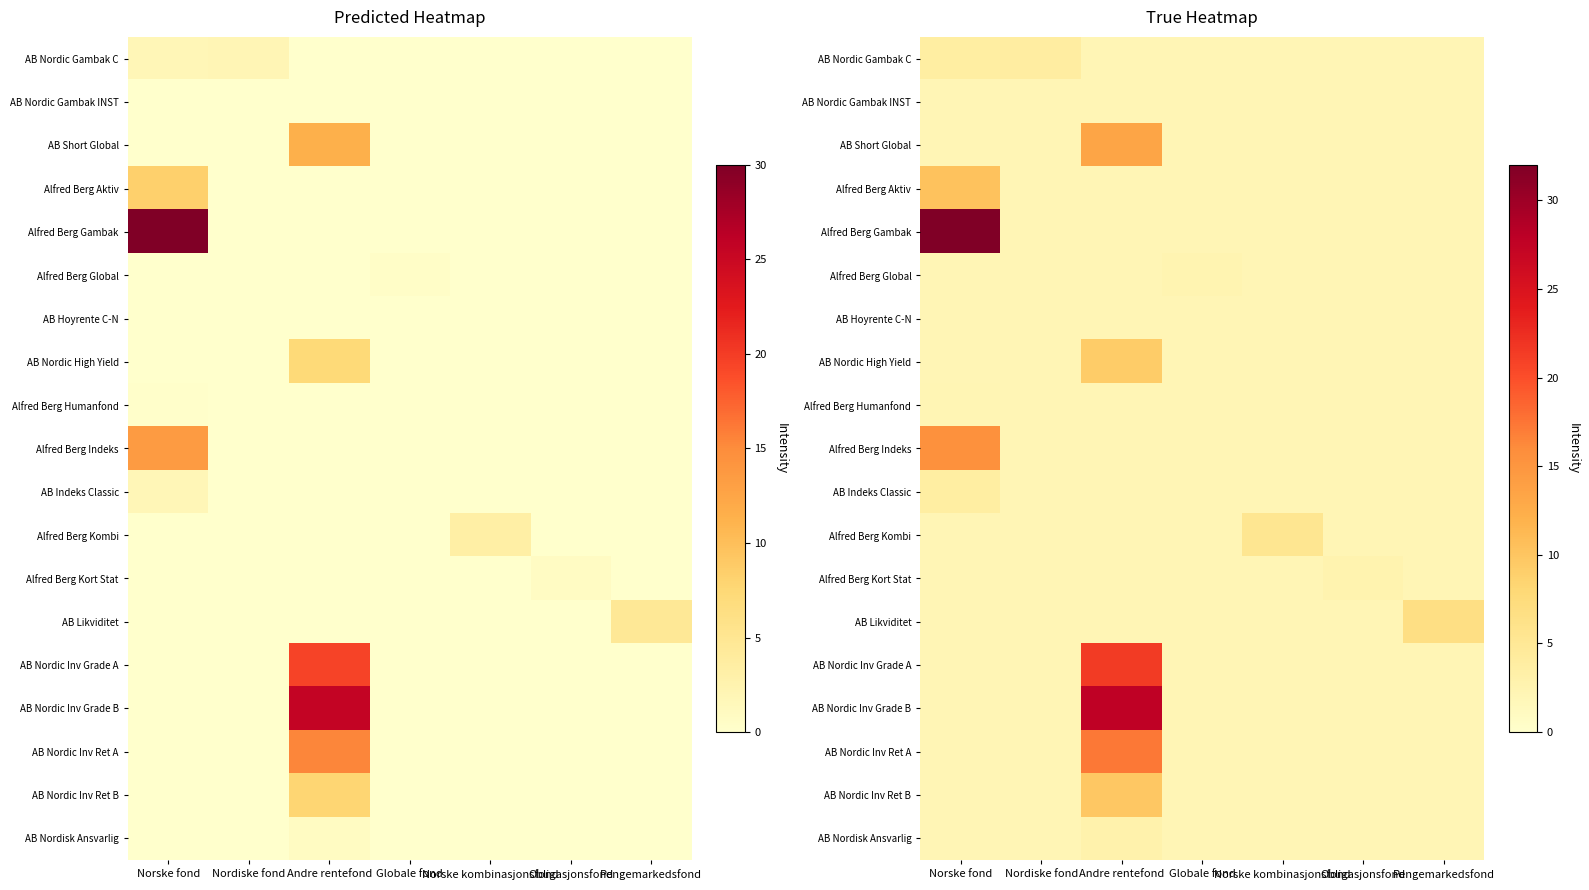

Is the value of AB Nordic Gambak C at Pengemarkedsfond greater than the value of AB Nordic Inv Ret A at Norske kombinasjonsfond?

No